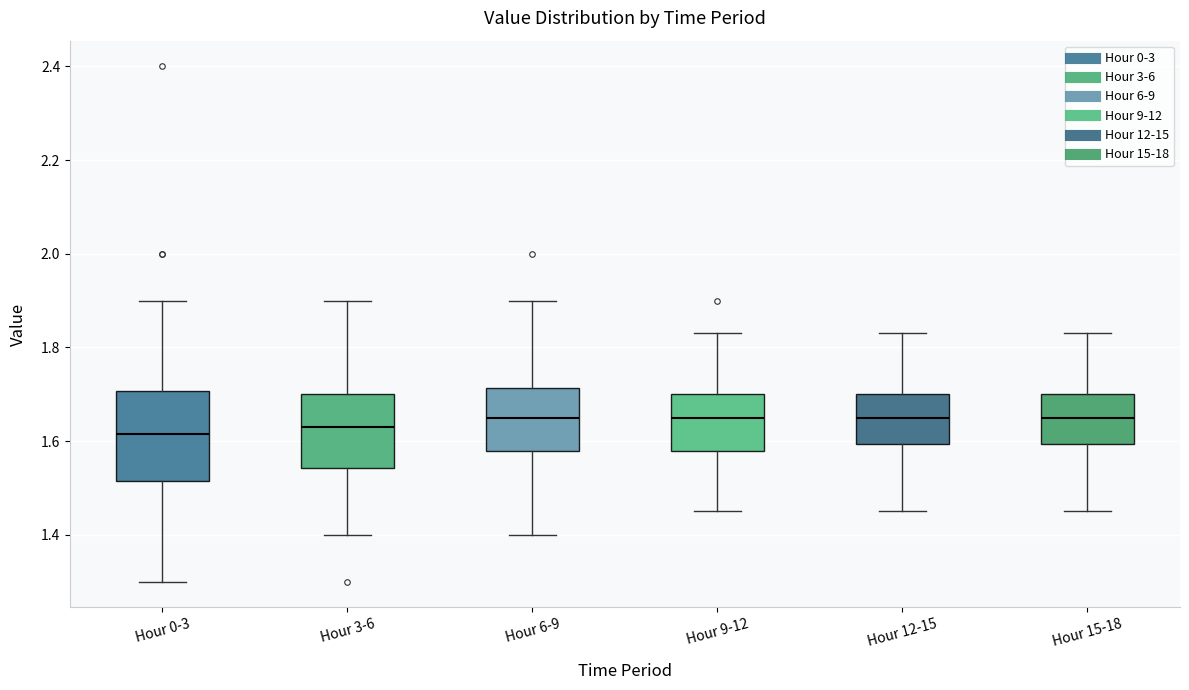

Reading left to right, transcribe this box plot: for each box, give where its median line is, the range the box spans, and where its two whiskers end, as read against the y-axis. The values are not printed on the chart, so give them approximately, as read against the axis.

Hour 0-3: median 1.62, box 1.52 to 1.70, whiskers 1.30 to 1.90
Hour 3-6: median 1.64, box 1.54 to 1.70, whiskers 1.40 to 1.90
Hour 6-9: median 1.66, box 1.58 to 1.72, whiskers 1.40 to 1.90
Hour 9-12: median 1.66, box 1.58 to 1.70, whiskers 1.46 to 1.84
Hour 12-15: median 1.66, box 1.60 to 1.70, whiskers 1.46 to 1.84
Hour 15-18: median 1.66, box 1.60 to 1.70, whiskers 1.46 to 1.84